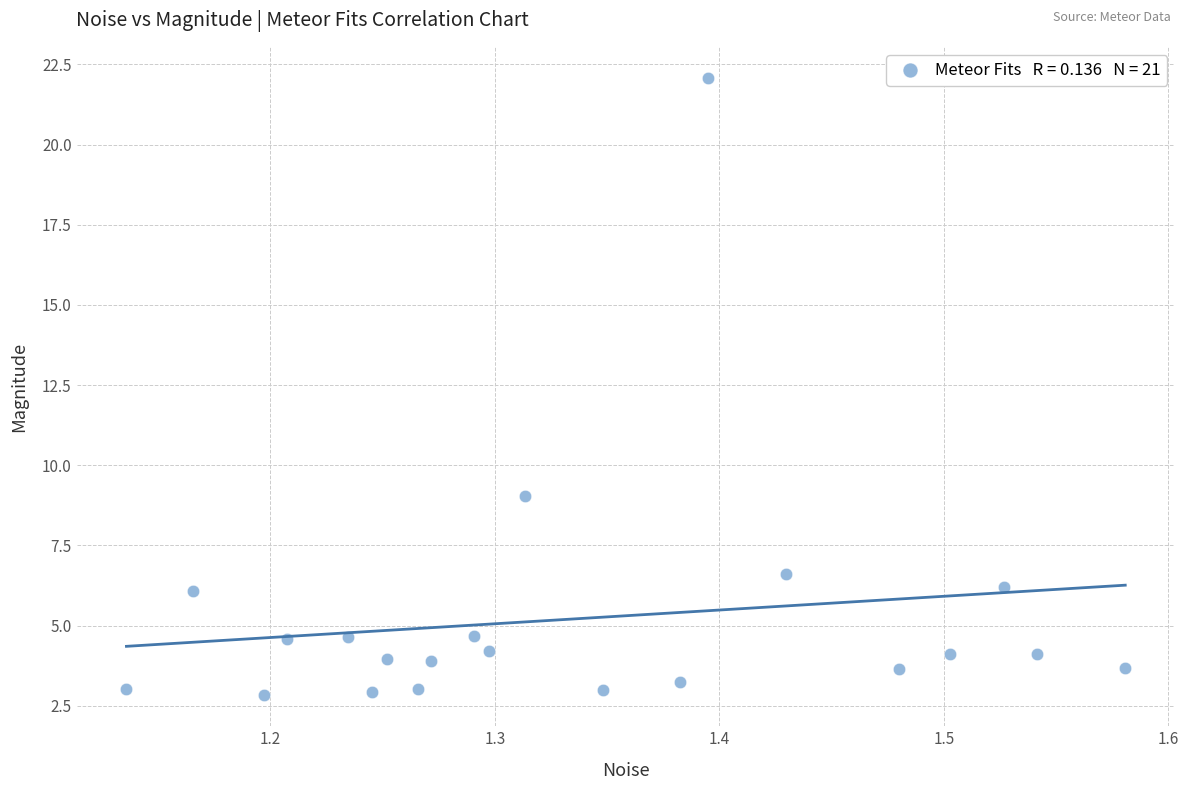

What is the range of Y values (max minus min)?

19.3